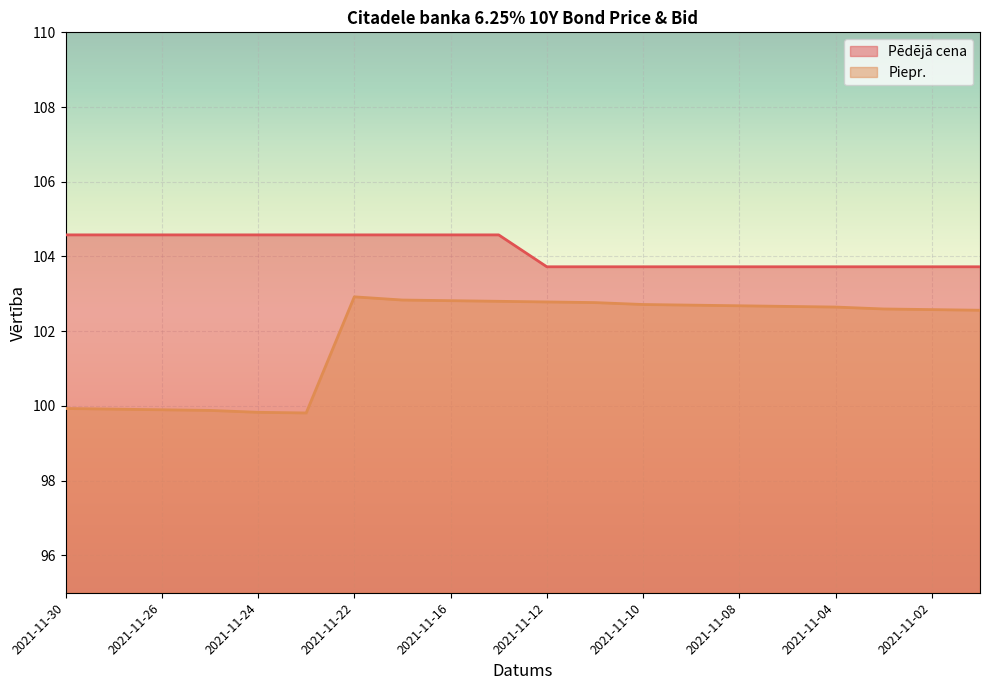

At which category is the sum across all series the highest?

2021-11-22